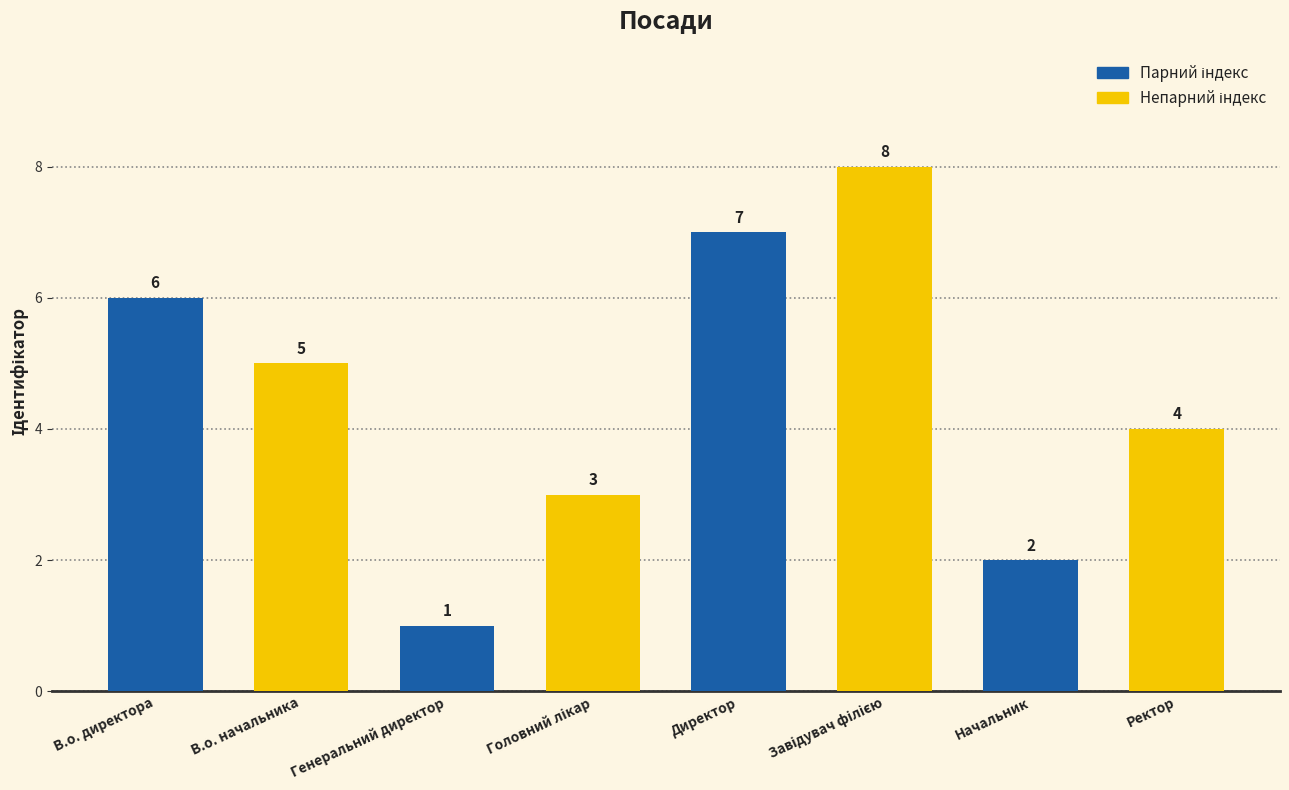

The value at Начальник is 3. True or false?

False